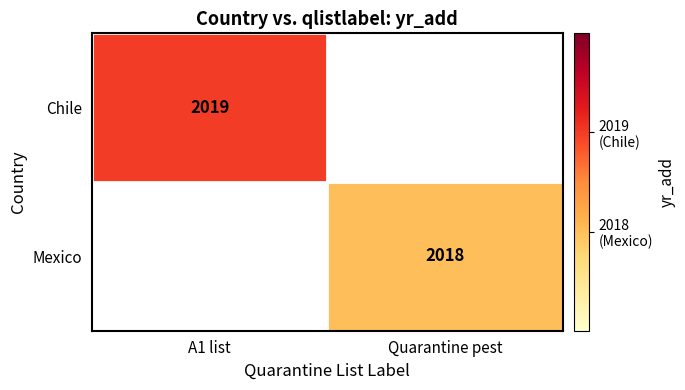

Is the value of Chile at A1 list greater than the value of Mexico at Quarantine pest?

Yes